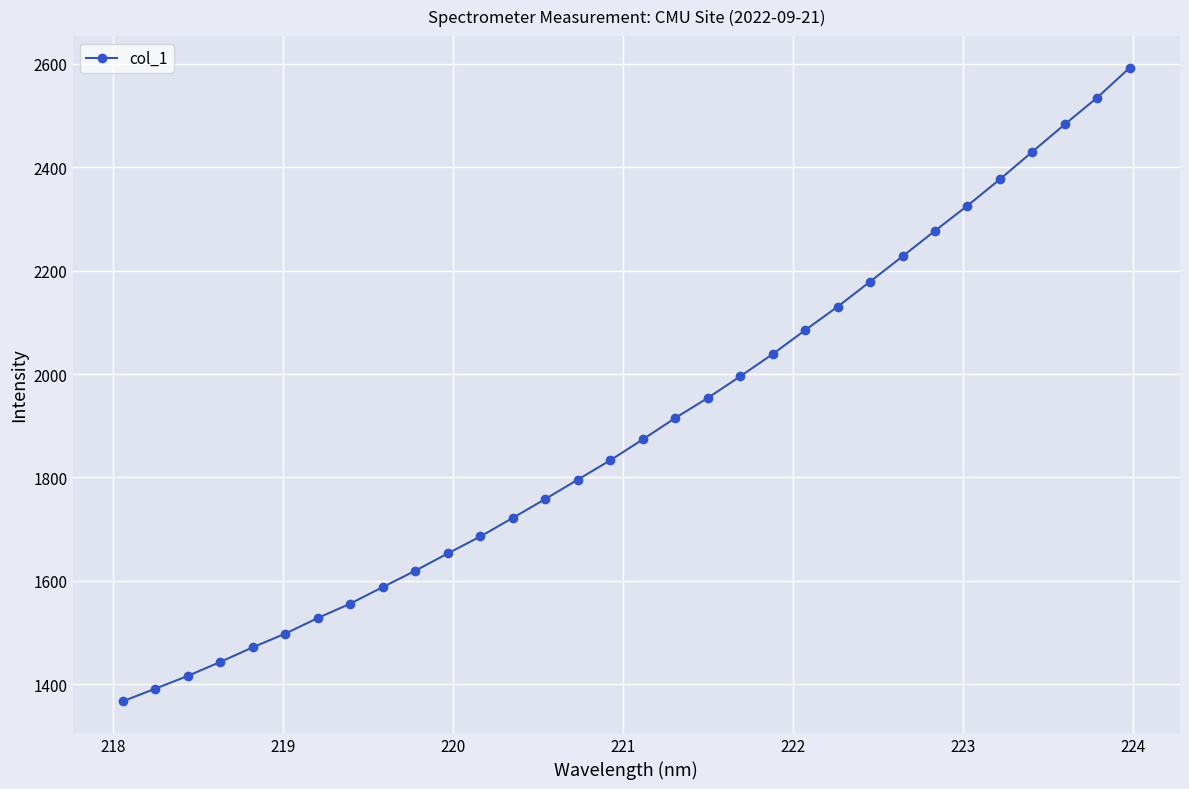

How many data points does each series have?

32